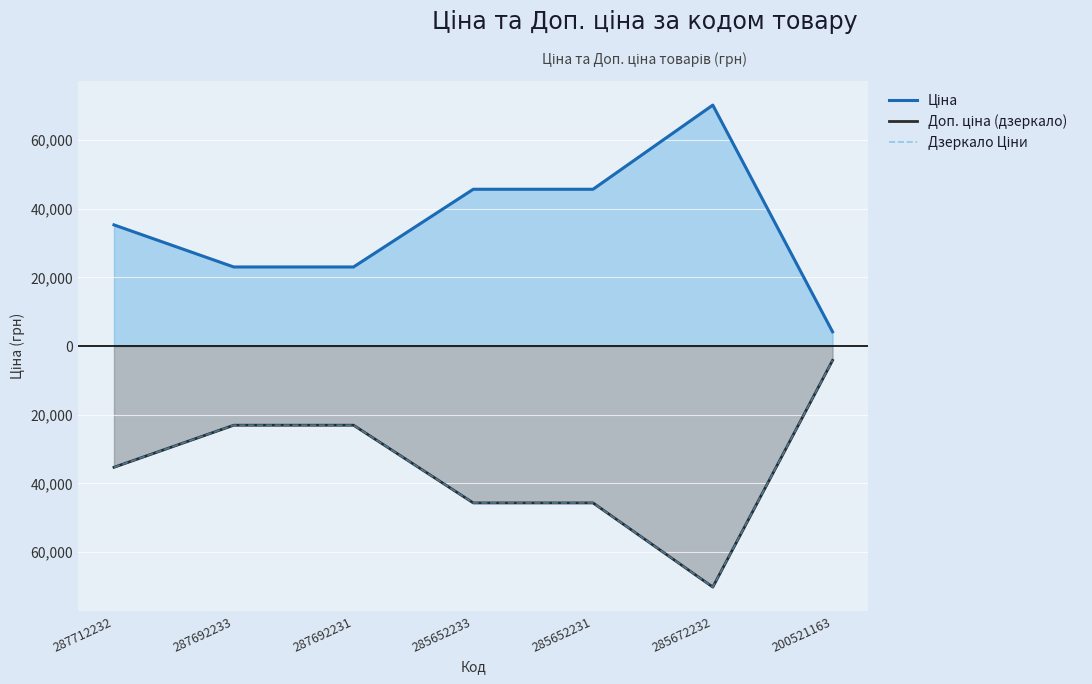

Reading right to left, extract all data points from this chart.

Ціна: 200521163=4161.8	285672232=70181.6	285652231=45672.6	285652233=45672.6	287692231=23040.4	287692233=23040.4	287712232=35295.1
Доп. ціна (дзеркало): 200521163=-4162.0	285672232=-70181.6	285652231=-45672.6	285652233=-45672.6	287692231=-23040.4	287692233=-23040.4	287712232=-35295.1
Дзеркало Ціни: 200521163=-4161.8	285672232=-70181.6	285652231=-45672.6	285652233=-45672.6	287692231=-23040.4	287692233=-23040.4	287712232=-35295.1